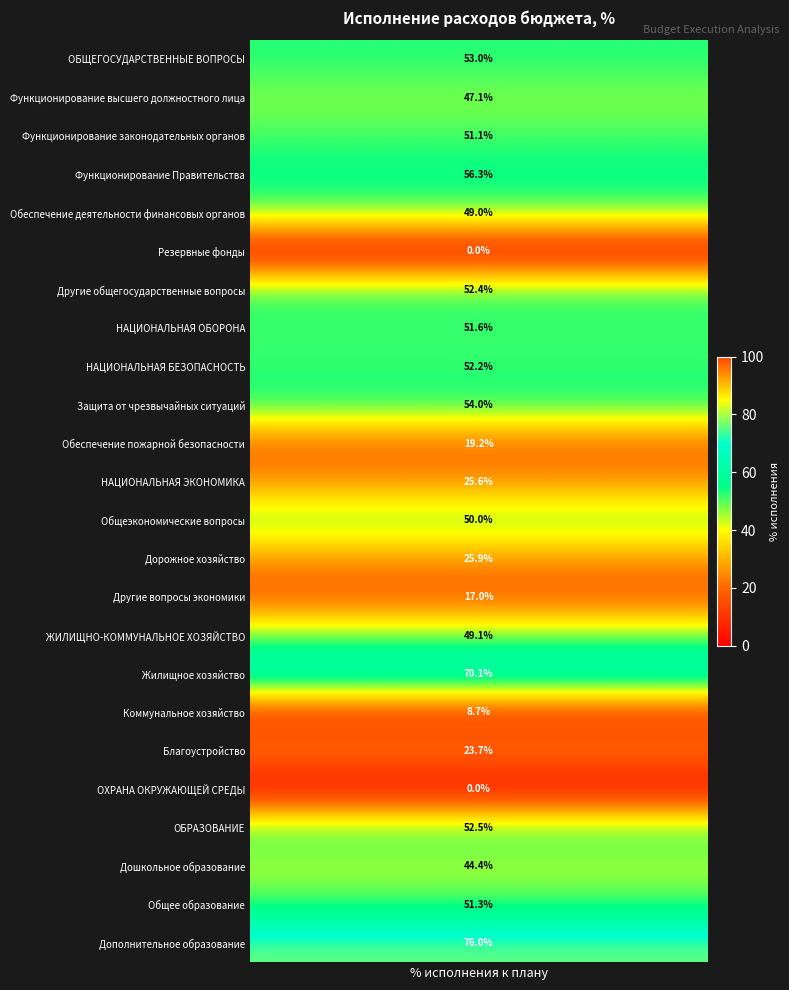

What is the sum of the values at Общее образование and ЖИЛИЩНО-КОММУНАЛЬНОЕ ХОЗЯЙСТВО?

100.4